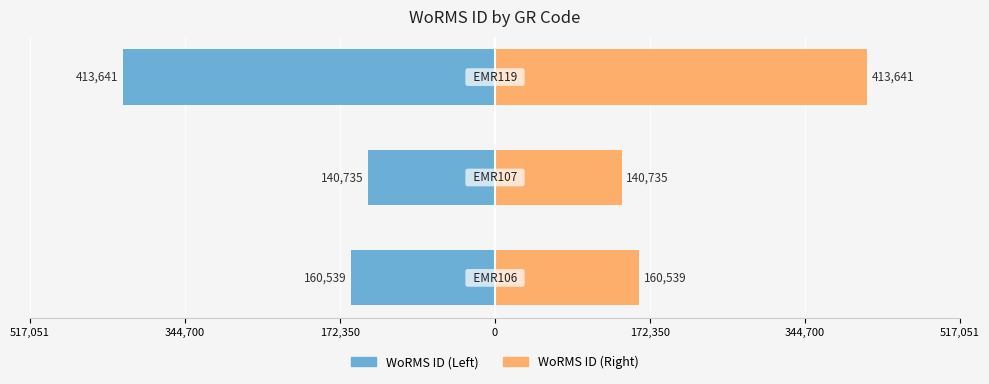

What are all the series names shown in the legend?

WoRMS ID (Left), WoRMS ID (Right)